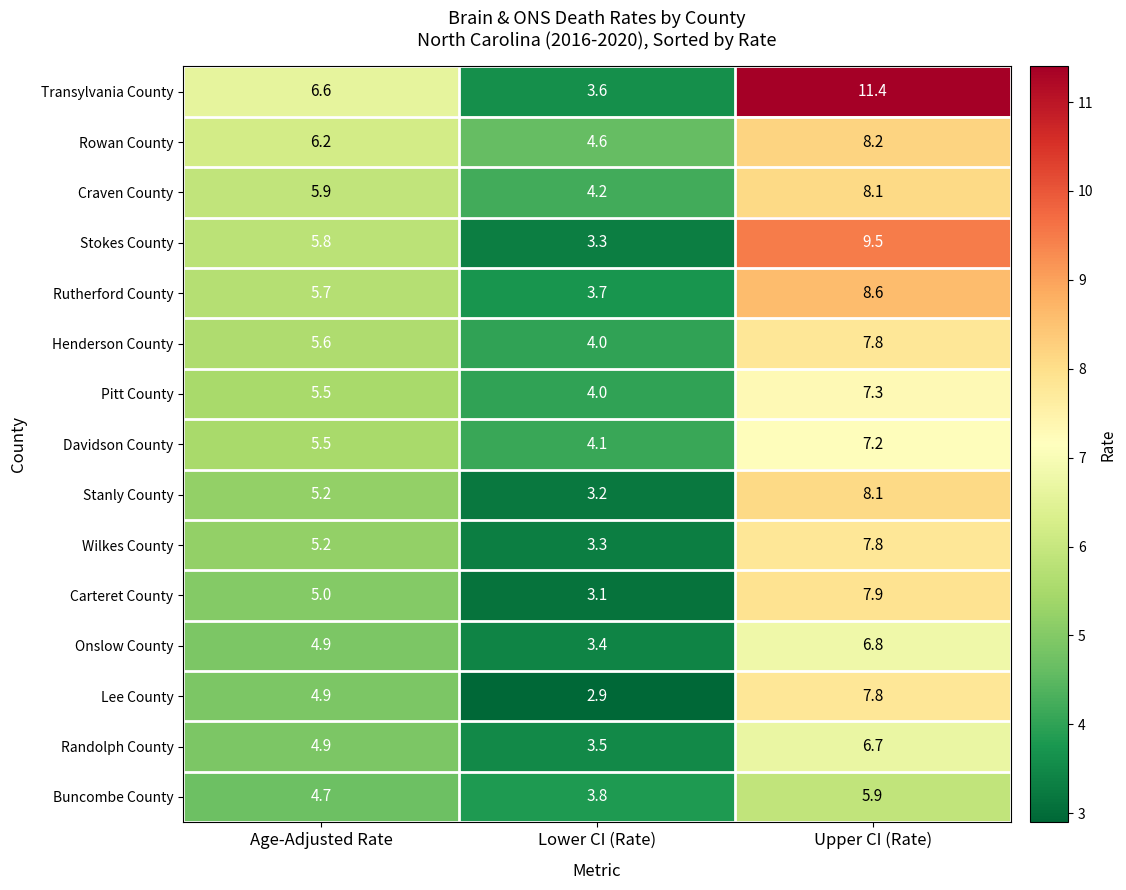

Which series changed the most between Lower CI (Rate) and Upper CI (Rate)?

Transylvania County